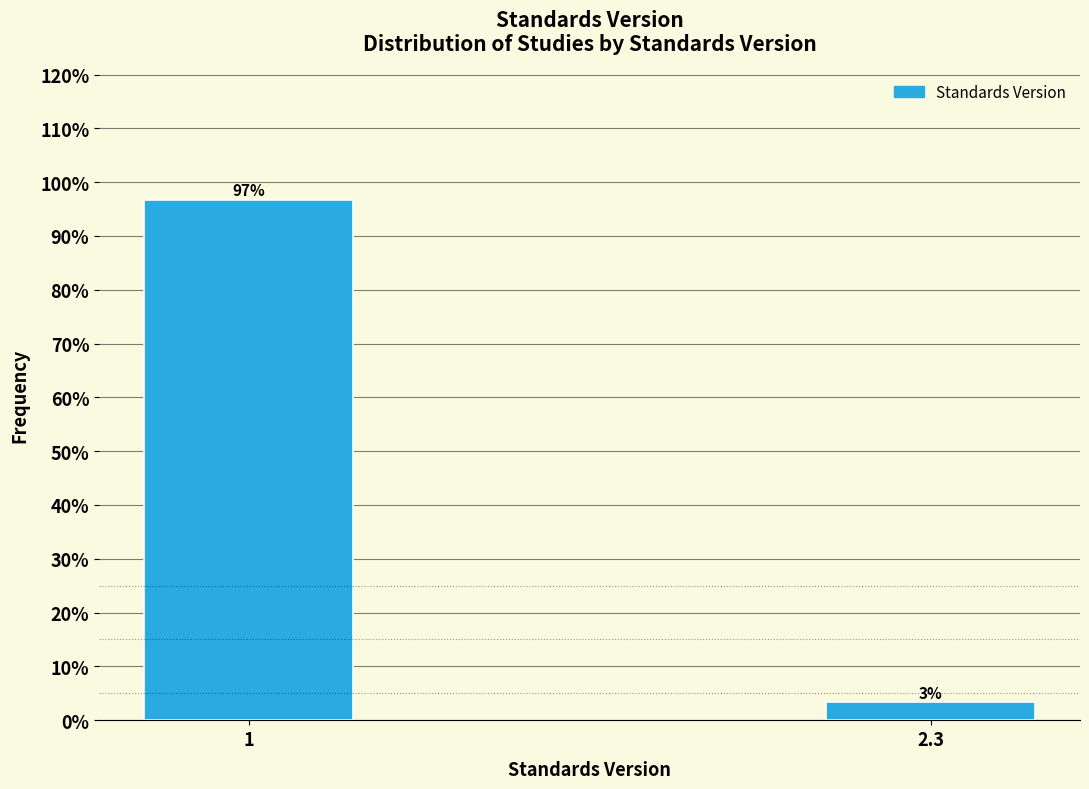

The value at 2.3 is 3.3. True or false?

True